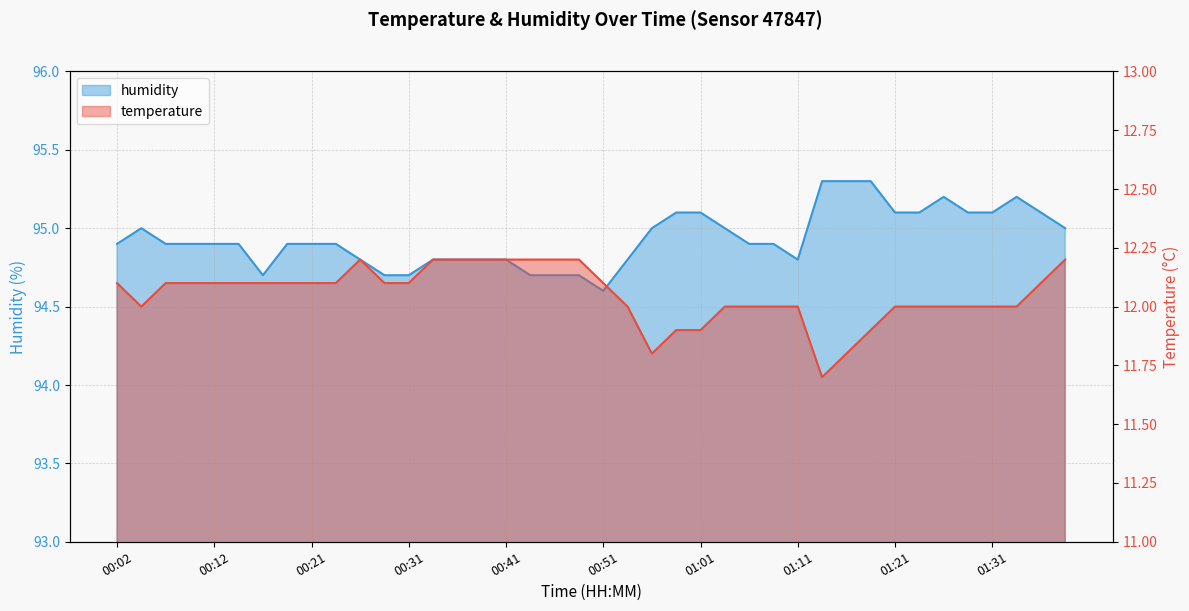

Between 00:46 and 01:26, which series saw the biggest shift?

humidity